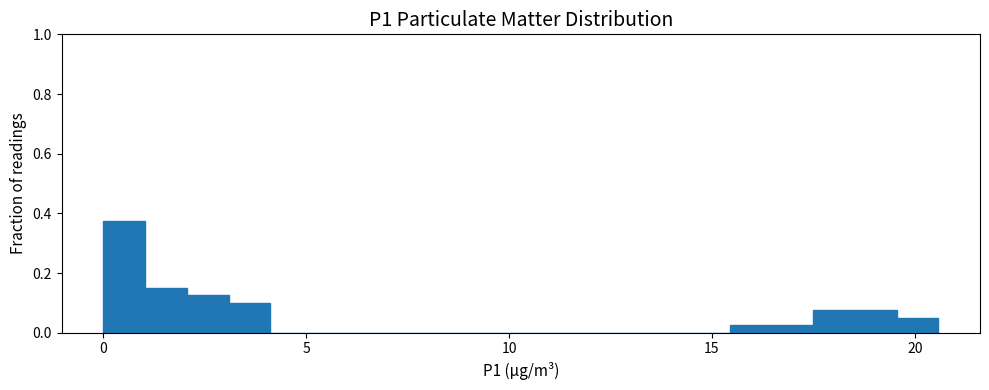

Around what value on the x-axis is the tallest bar? Give the approximate position of its centre, as read against the axis.

0.5